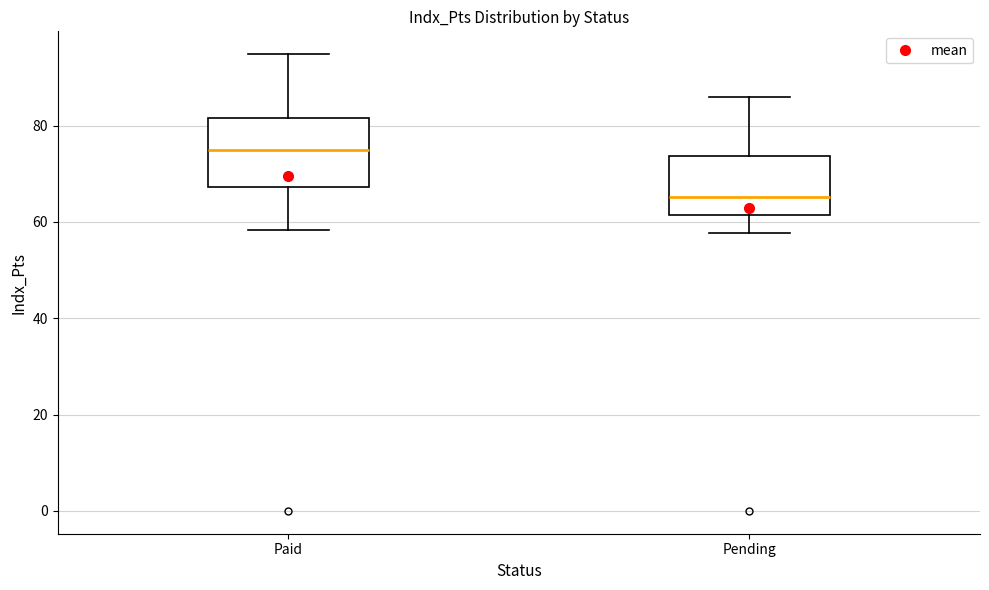

Reading left to right, transcribe this box plot: for each box, give where its median line is, the range the box spans, and where its two whiskers end, as read against the y-axis. The values are not printed on the chart, so give them approximately, as read against the axis.

Paid: median 74, box 68 to 82, whiskers 58 to 94
Pending: median 66, box 62 to 74, whiskers 58 to 86